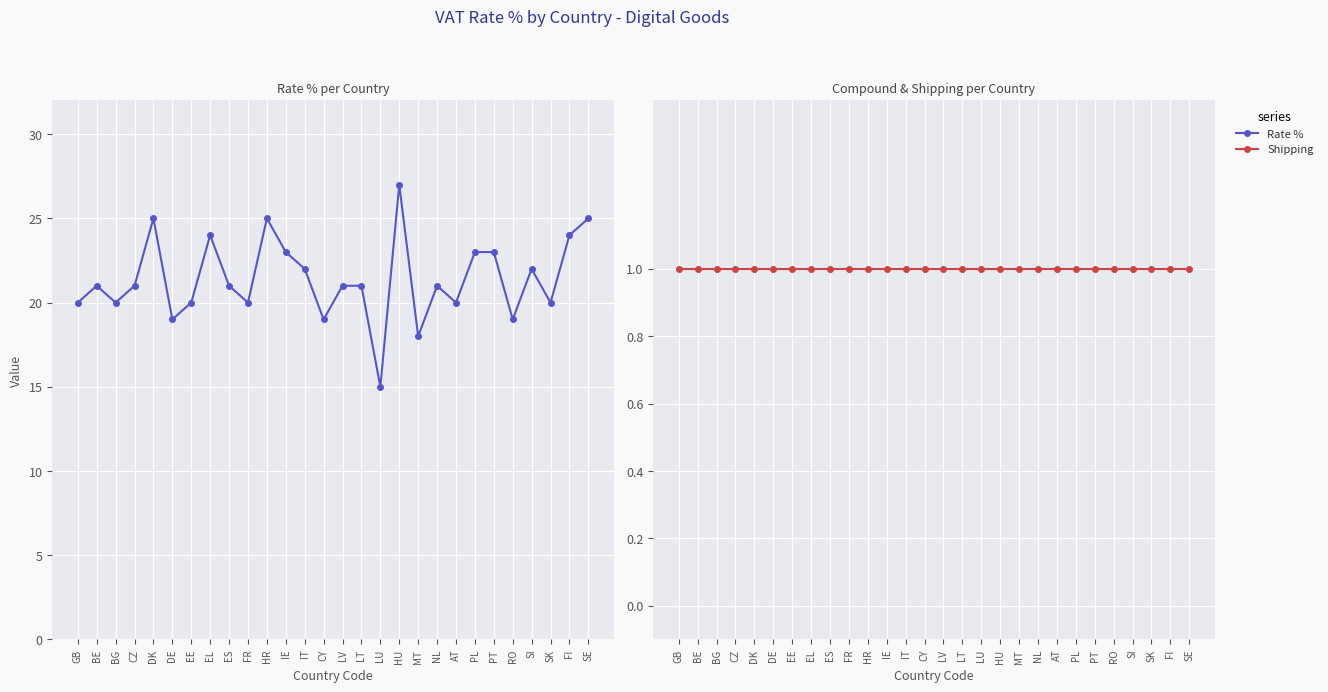

Reading left to right, extract all data points from this chart.

Rate %: 20	21	20	21	25	19	20	24	21	20	25	23	22	19	21	21	15	27	18	21	20	23	23	19	22	20	24	25
Shipping: 1	1	1	1	1	1	1	1	1	1	1	1	1	1	1	1	1	1	1	1	1	1	1	1	1	1	1	1